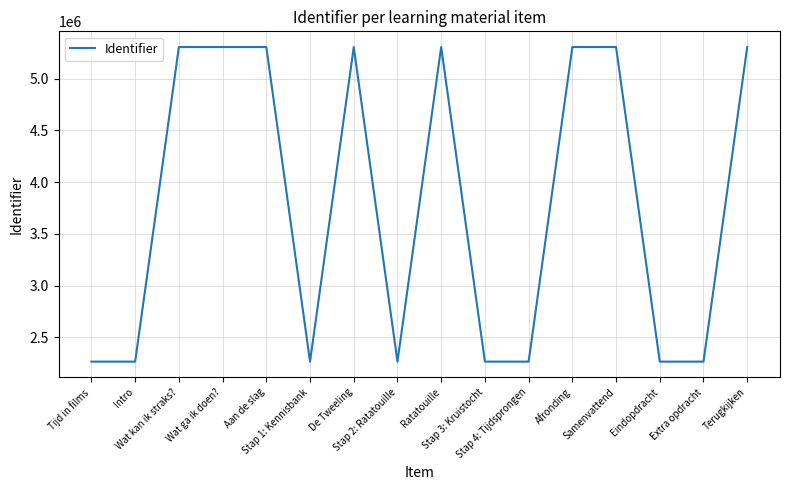

What is the maximum value shown in the chart?

5306304